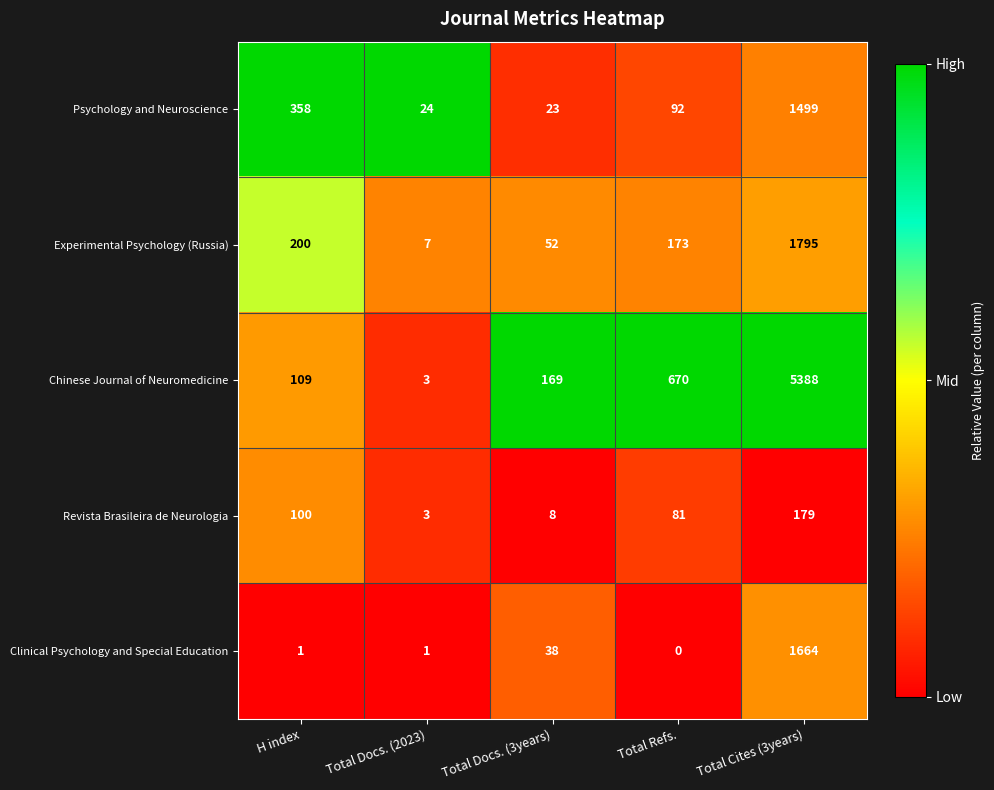

List the series in order of their peak value, highest first.

Chinese Journal of Neuromedicine, Experimental Psychology (Russia), Clinical Psychology and Special Education, Psychology and Neuroscience, Revista Brasileira de Neurologia